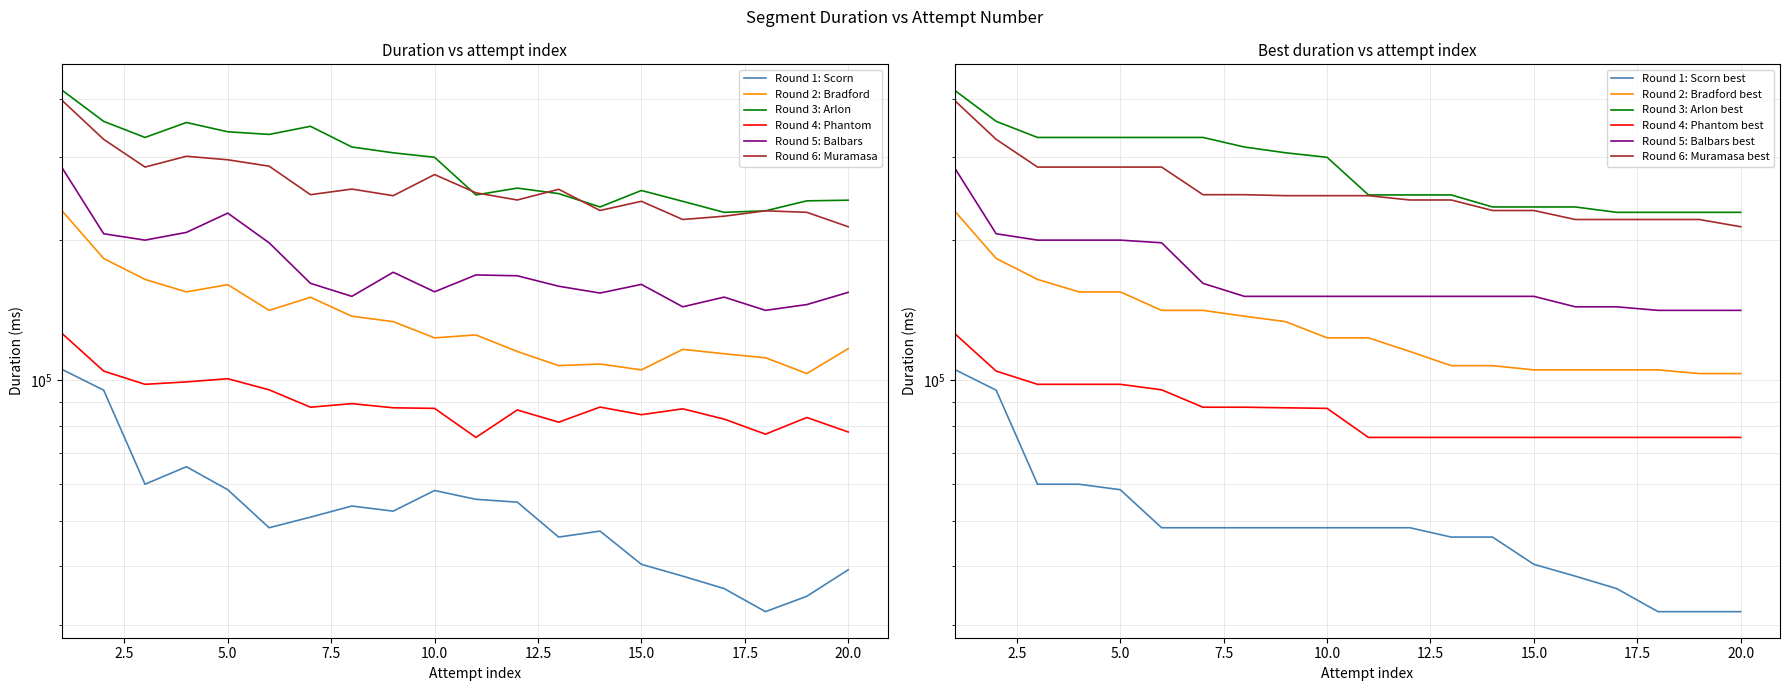

What is the greatest value displayed?

417373